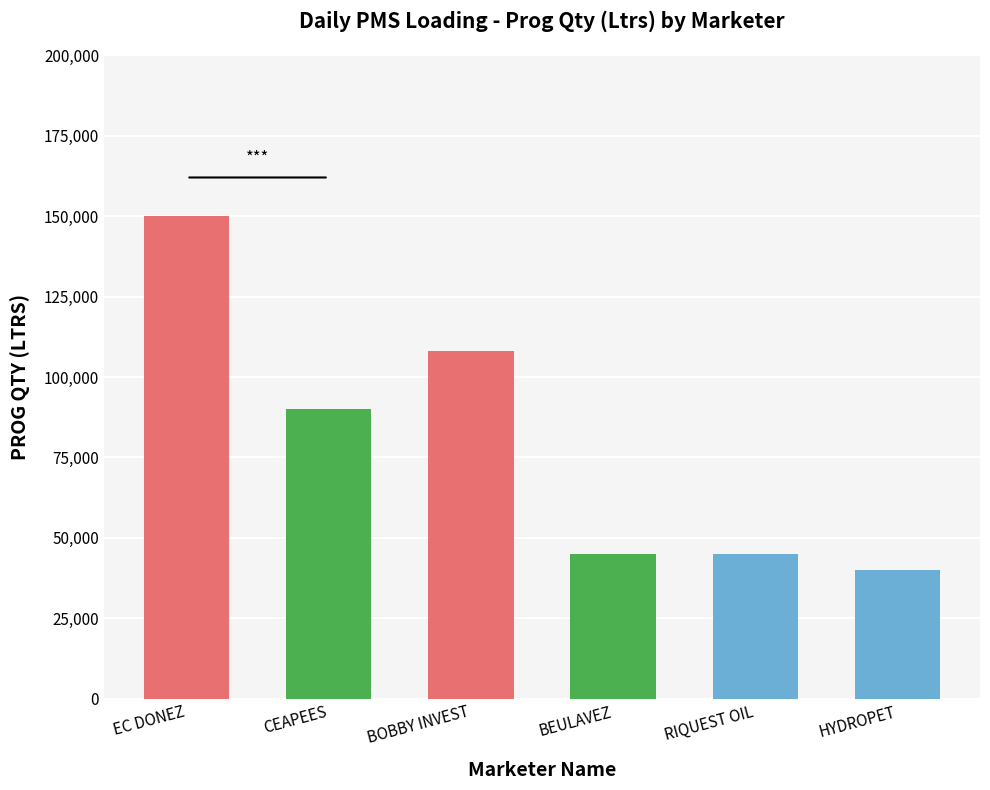

What is the difference between the maximum and minimum values?

110000